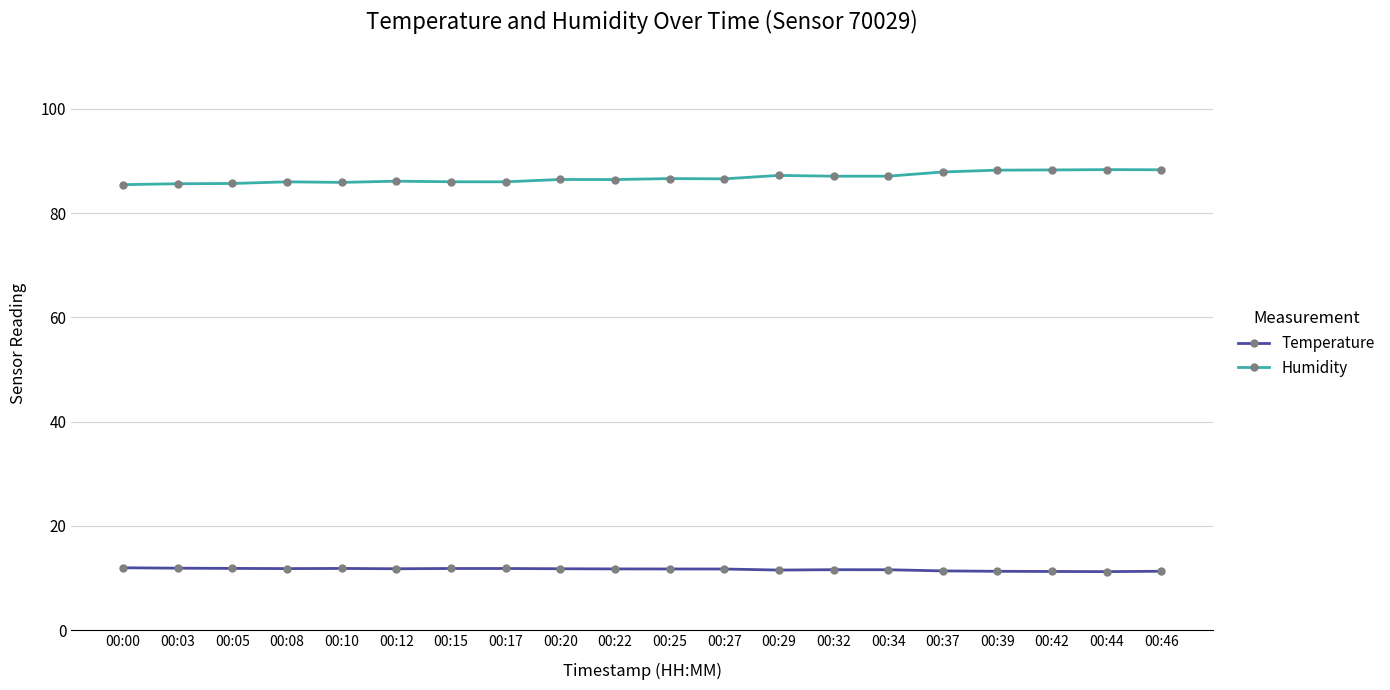

True or false: Temperature and Humidity cross at least once.

False